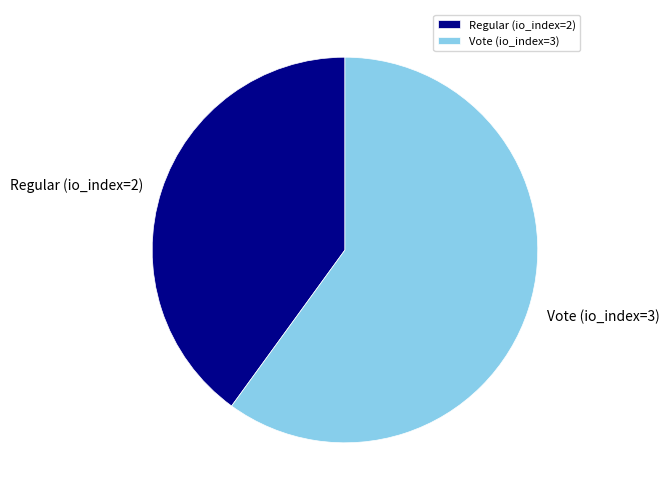

What is the majority slice?

Vote (io_index=3)